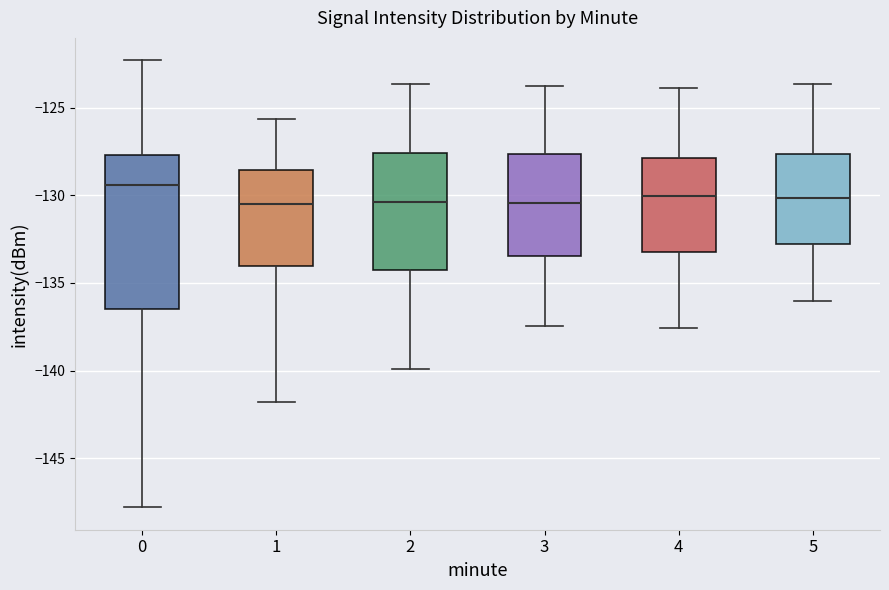

Reading left to right, read every box against the y-axis: the position of its median line, the range the box covers, and the ends of its whiskers. The values are not printed on the chart, so give them approximately, as read against the axis.

0: median -129.5, box -136.5 to -127.5, whiskers -148.0 to -122.5
1: median -130.5, box -134.0 to -128.5, whiskers -142.0 to -125.5
2: median -130.5, box -134.5 to -127.5, whiskers -140.0 to -123.5
3: median -130.5, box -133.5 to -127.5, whiskers -137.5 to -124.0
4: median -130.0, box -133.0 to -128.0, whiskers -137.5 to -124.0
5: median -130.0, box -133.0 to -127.5, whiskers -136.0 to -123.5